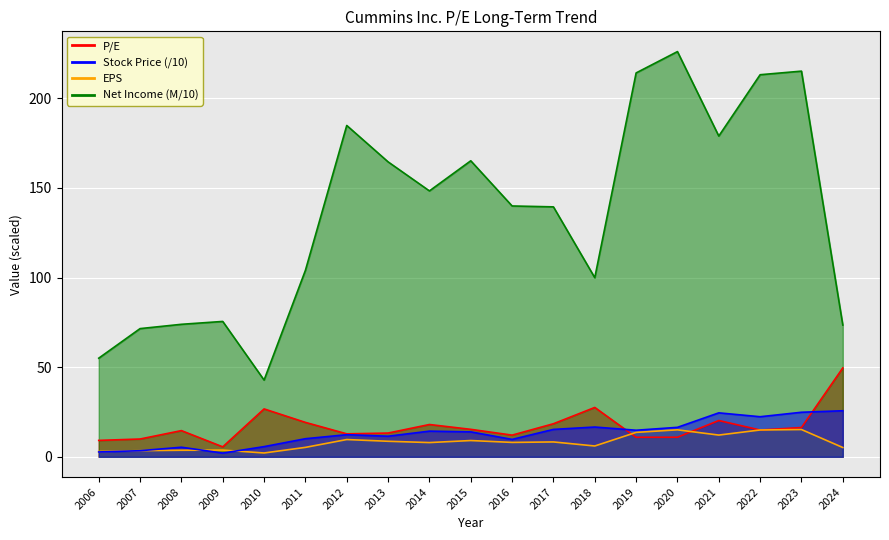

Reading left to right, extract all data points from this chart.

P/E: 9.2	9.9	14.6	5.5	26.7	19.2	12.8	13.2	18.0	15.3	12.1	18.4	27.5	10.9	10.9	20.2	14.9	16.3	49.6
Stock Price: 2.7	3.4	5.3	2.1	5.7	10.1	12.3	11.5	14.3	13.9	9.7	15.3	16.6	14.8	16.4	24.5	22.4	24.8	25.7
EPS: 3.0	3.4	3.6	3.8	2.1	5.3	9.6	8.7	7.9	9.1	8.0	8.3	6.0	13.6	15.0	12.1	15.0	15.2	5.2
Net Income (M): 55.0	71.5	73.9	75.5	42.8	104.0	184.8	164.5	148.3	165.1	139.9	139.4	99.9	214.1	226.0	178.9	213.1	215.1	73.5